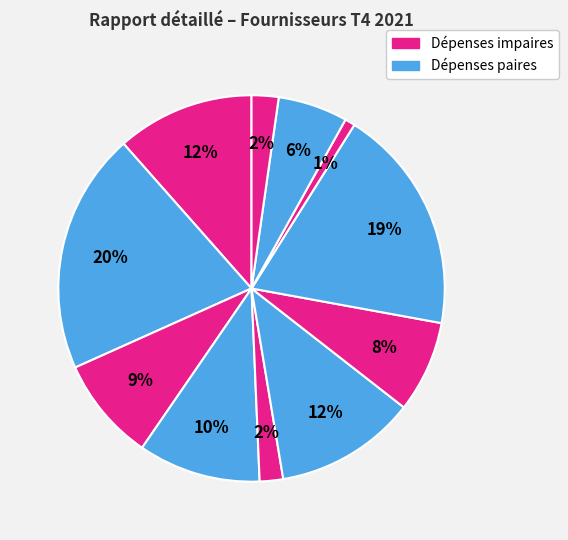

How many segments does this pie chart have?

11